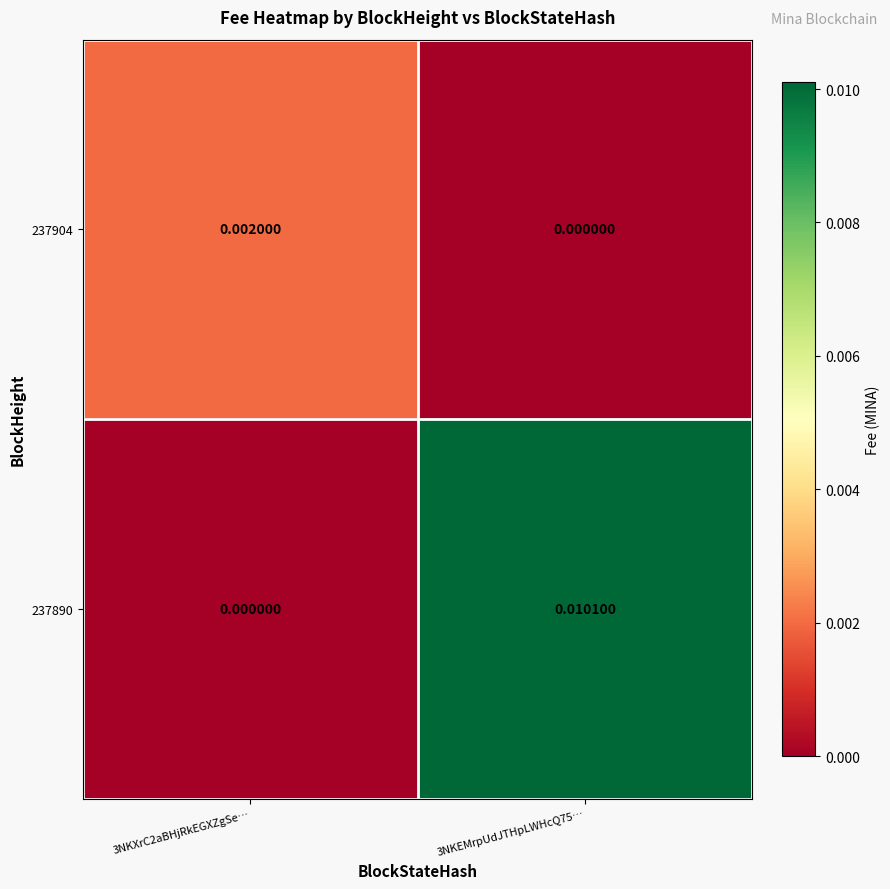

Is the value of 237890 at 3NKEMrpUdJTHpLWHcQ75… greater than the value of 237904 at 3NKXrC2aBHjRkEGXZgSe…?

Yes